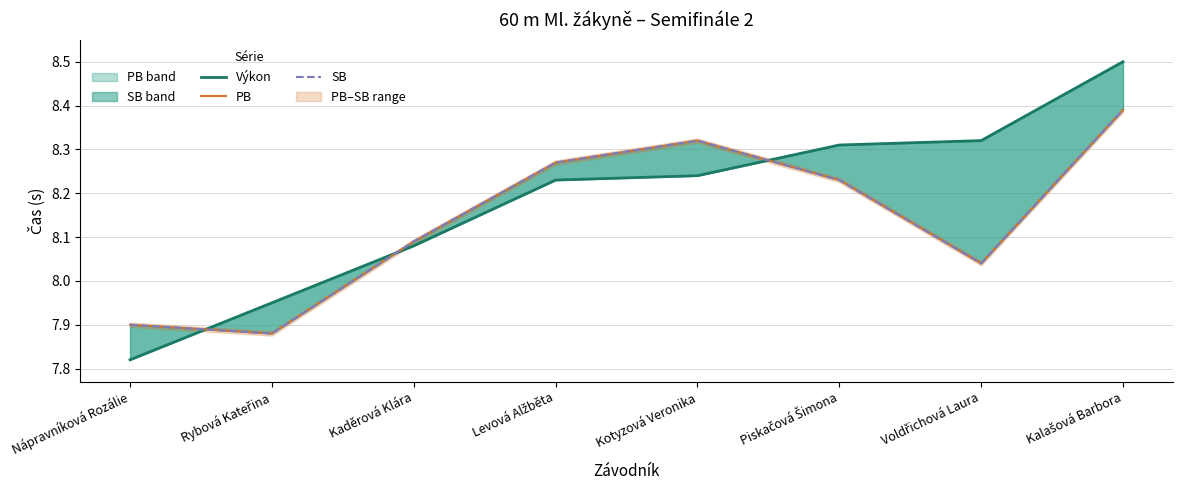

What are all the series names shown in the legend?

Výkon, PB, SB